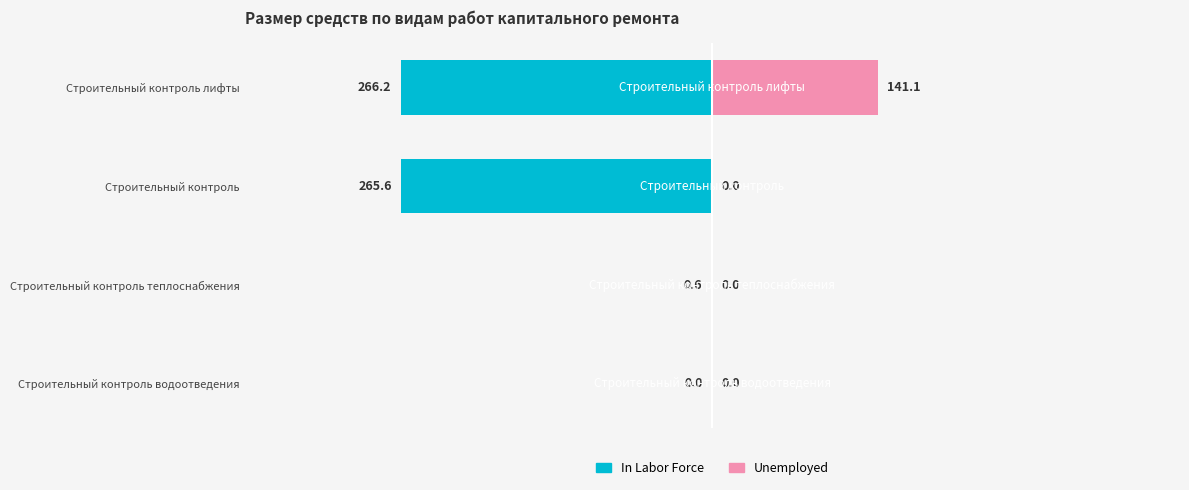

How many series are shown in this chart?

2